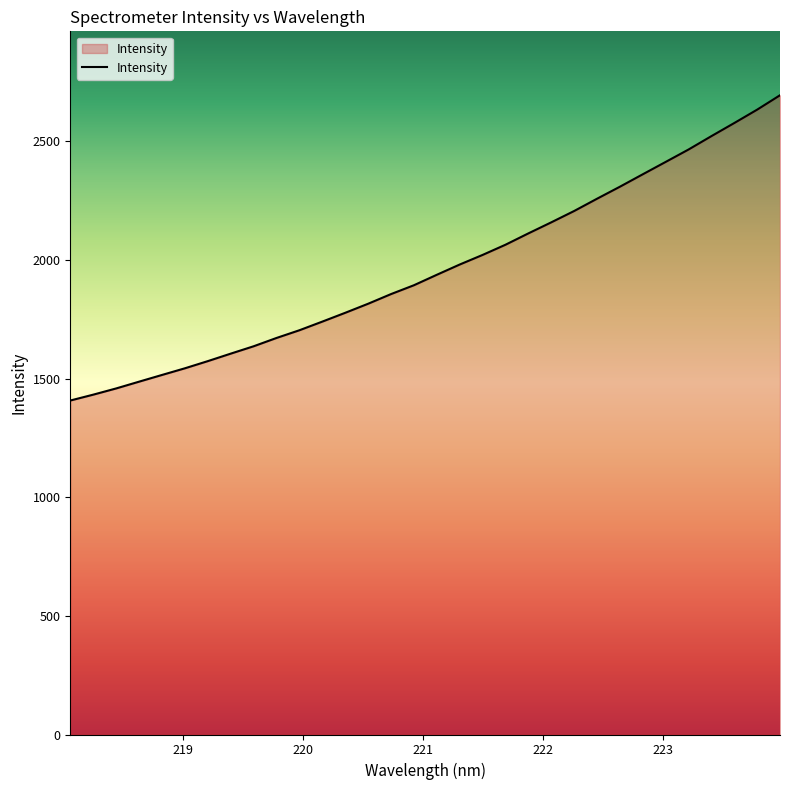

What is the difference between the maximum and minimum values?

1286.5